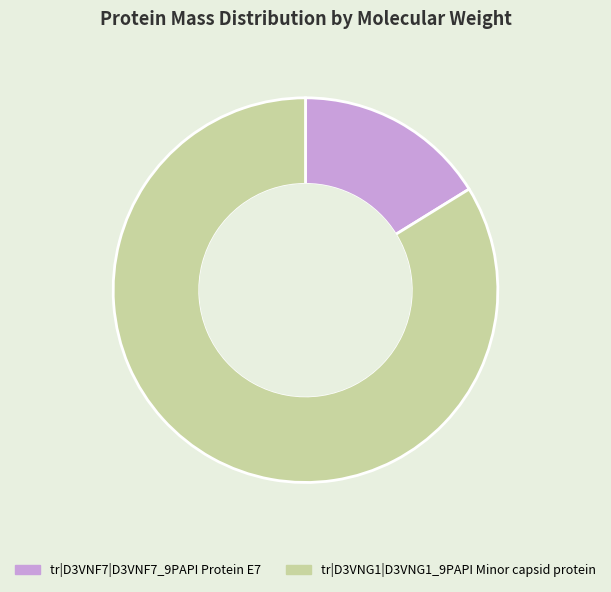

Which category accounts for the majority?

tr|D3VNG1|D3VNG1_9PAPI Minor capsid protein